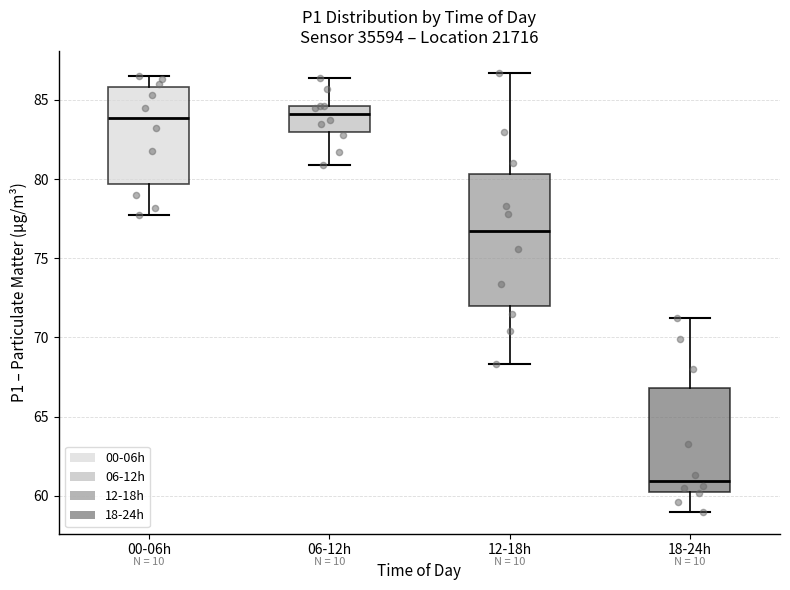

Where is the upper edge of the box for 06-12h on the y-axis? The values are not printed on the chart, so give them approximately, as read against the axis.

84.5